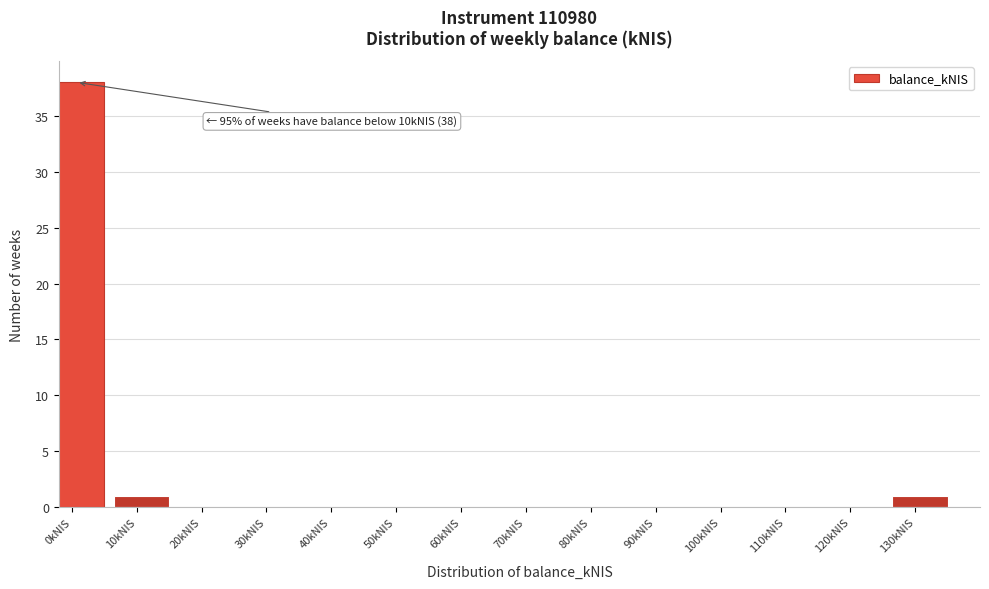

Reading right to left, what are all the values shown in this chart?

130kNIS=1	120kNIS=0	110kNIS=0	100kNIS=0	90kNIS=0	80kNIS=0	70kNIS=0	60kNIS=0	50kNIS=0	40kNIS=0	30kNIS=0	20kNIS=0	10kNIS=1	0kNIS=38